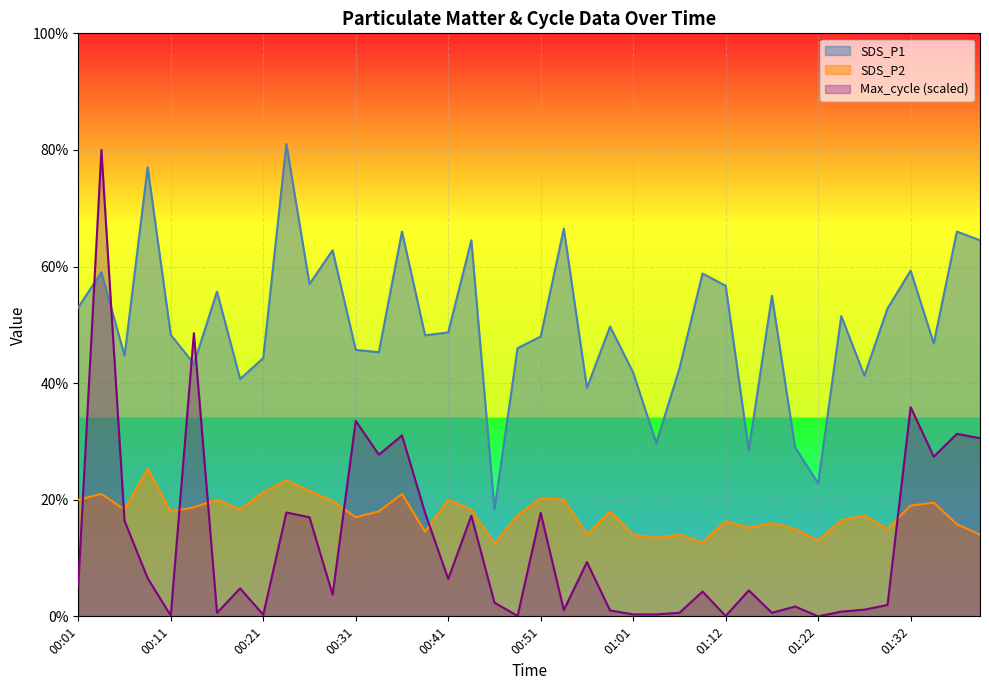

What is the highest value of the SDS_P1 series?

8.1